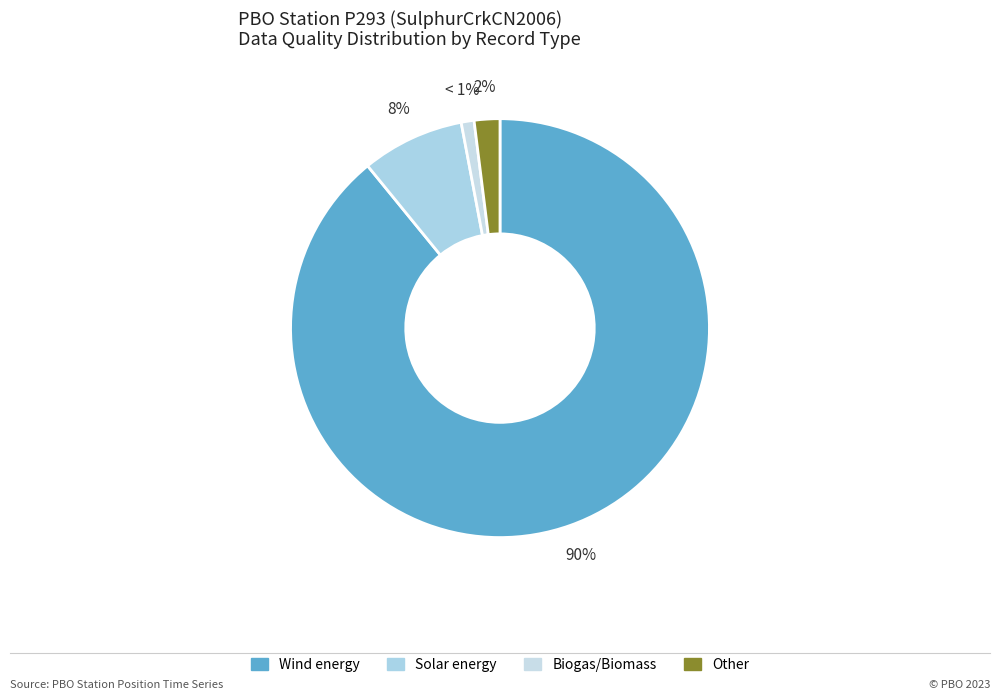

How many slices are in this pie chart?

4